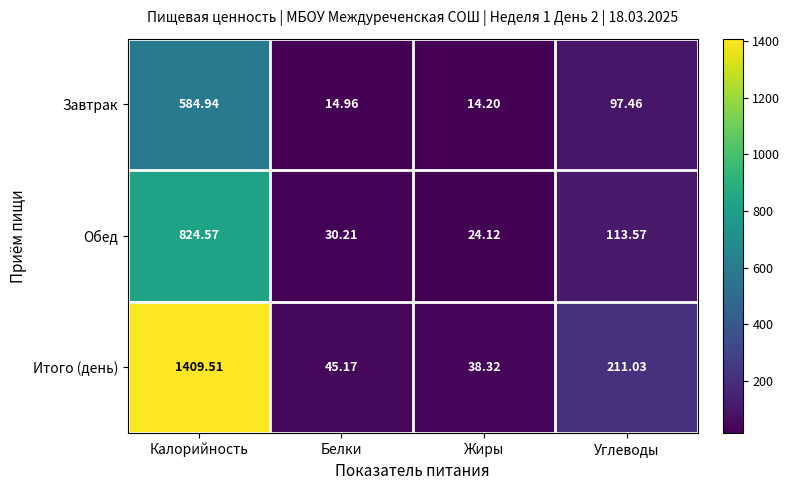

Which series has the widest spread of values?

Итого (день)